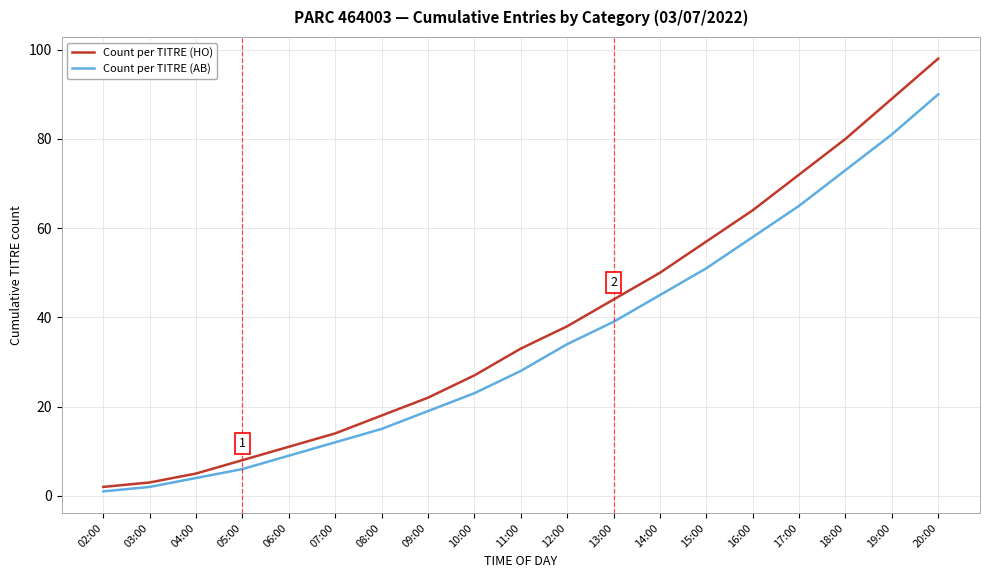

Which series has the largest total across all categories?

Count per TITRE (HO)